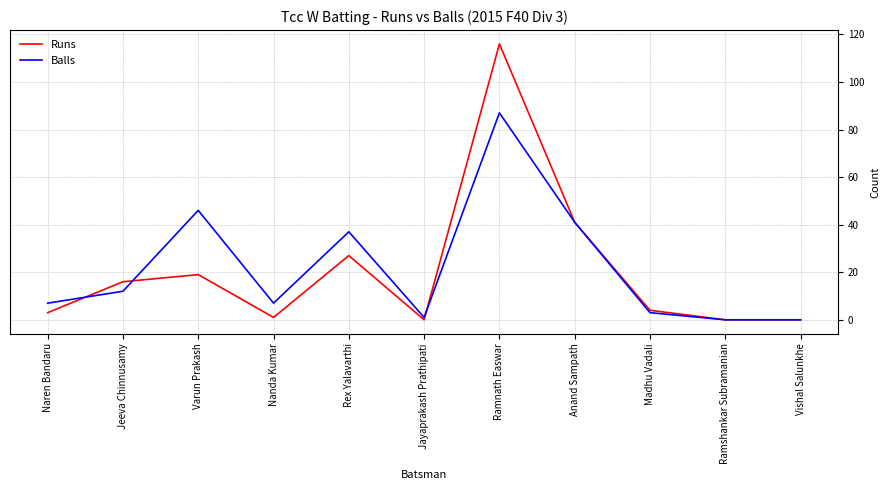

How many lines are shown in the chart?

2